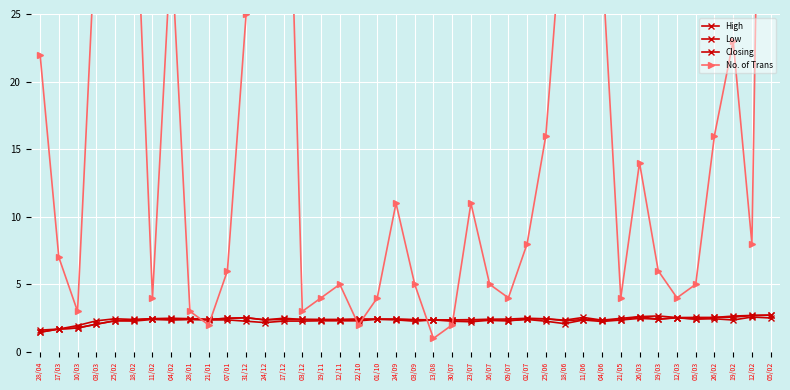

At which category does the chart reach its peak across all series?

05/02